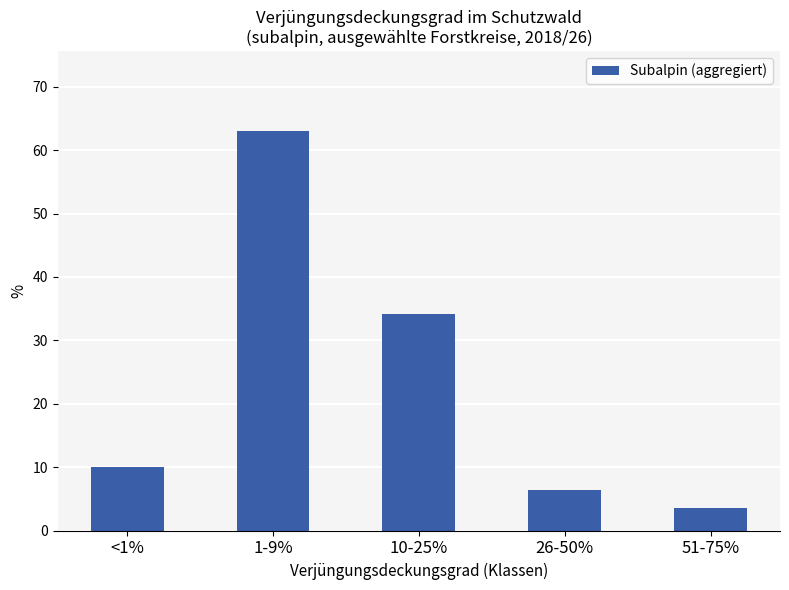

The chart shows a value of 34.1 at 10-25%. True or false?

True